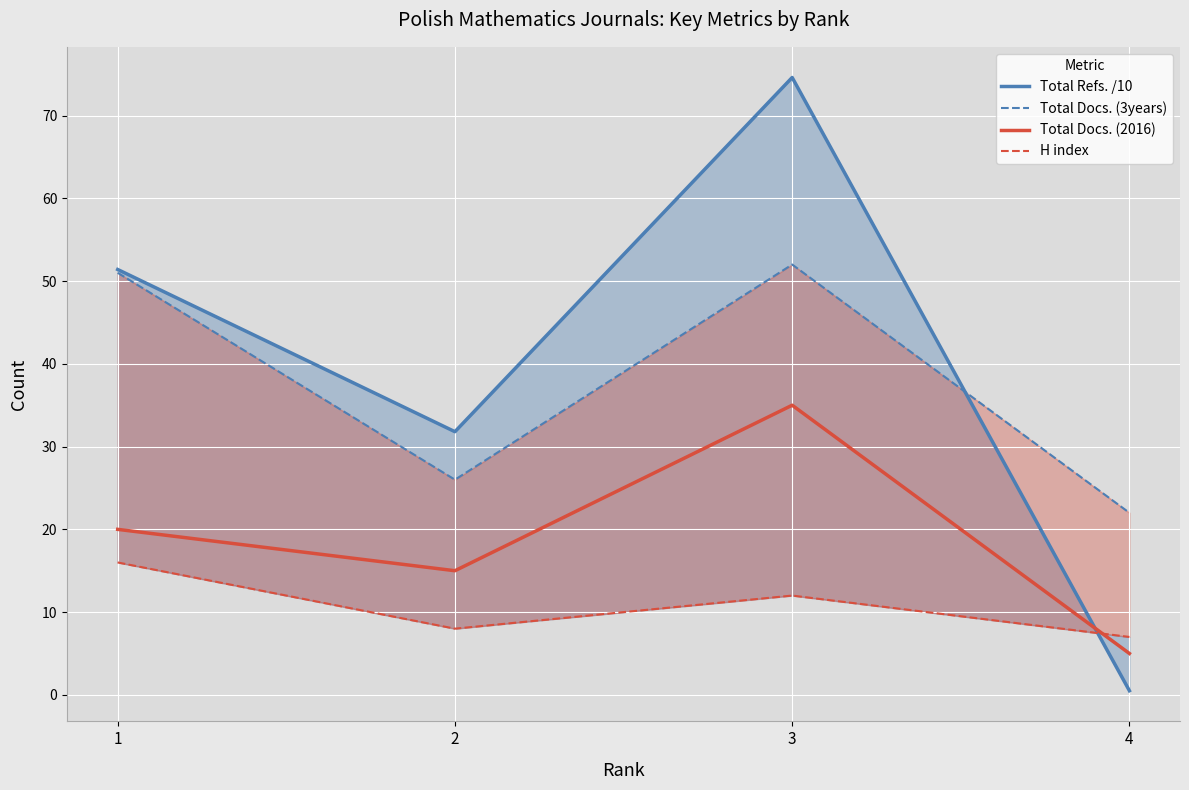

How many interior local peaks does the Total Refs. /10 series have?

1